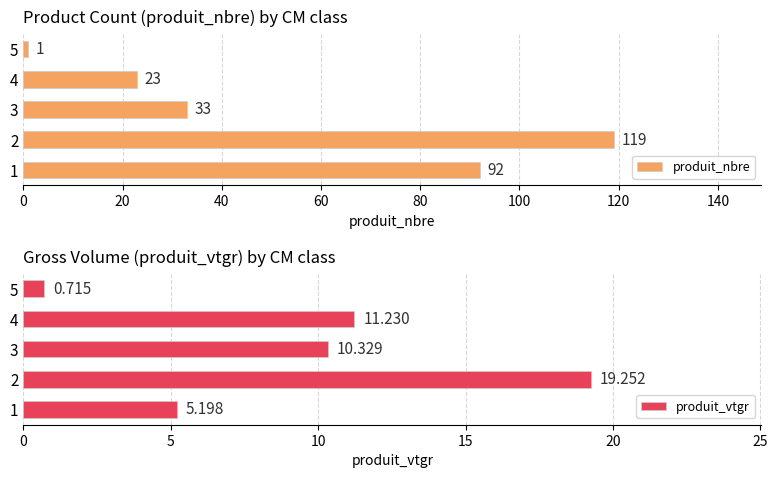

Which category has the lowest value in the produit_vtgr series?

5